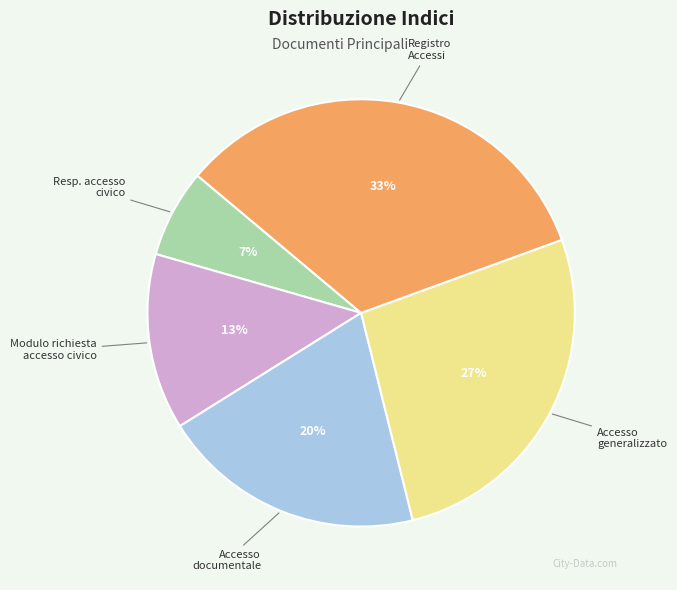

Does any single category account for the majority?

No